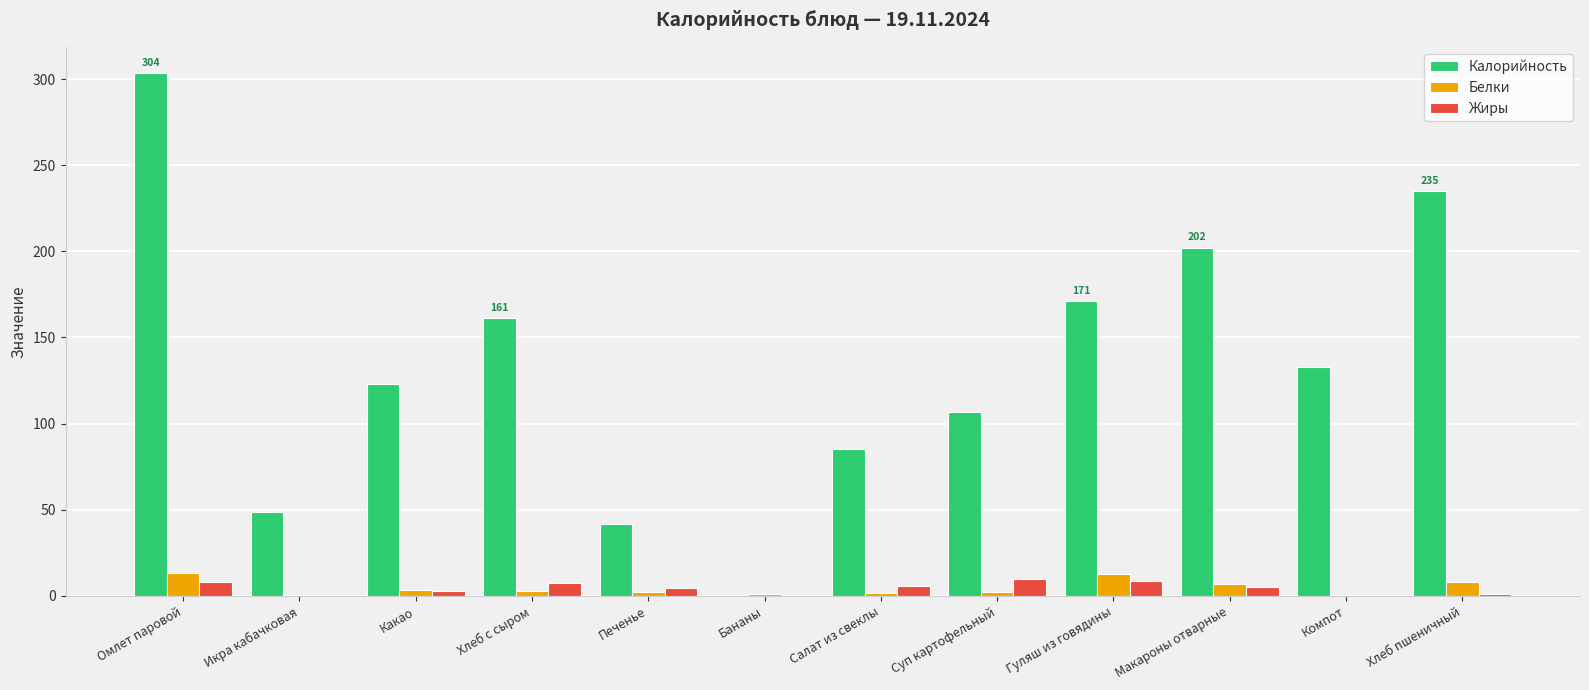

The value of Калорийность at Гуляш из говядины is 171.0. True or false?

True